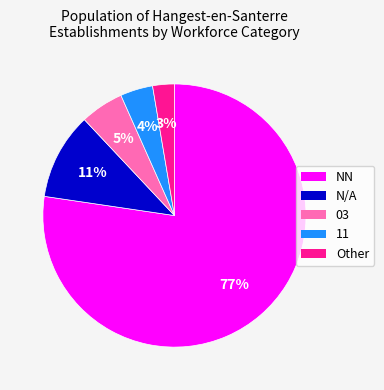

Is there a majority slice in this chart?

Yes